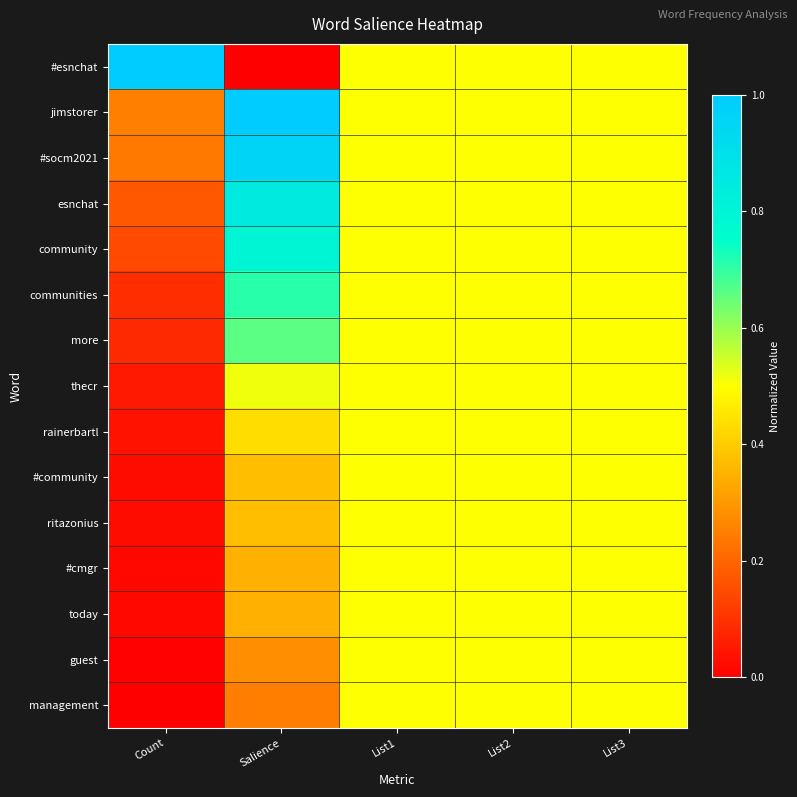

Between Count and List3, which is larger?

Count